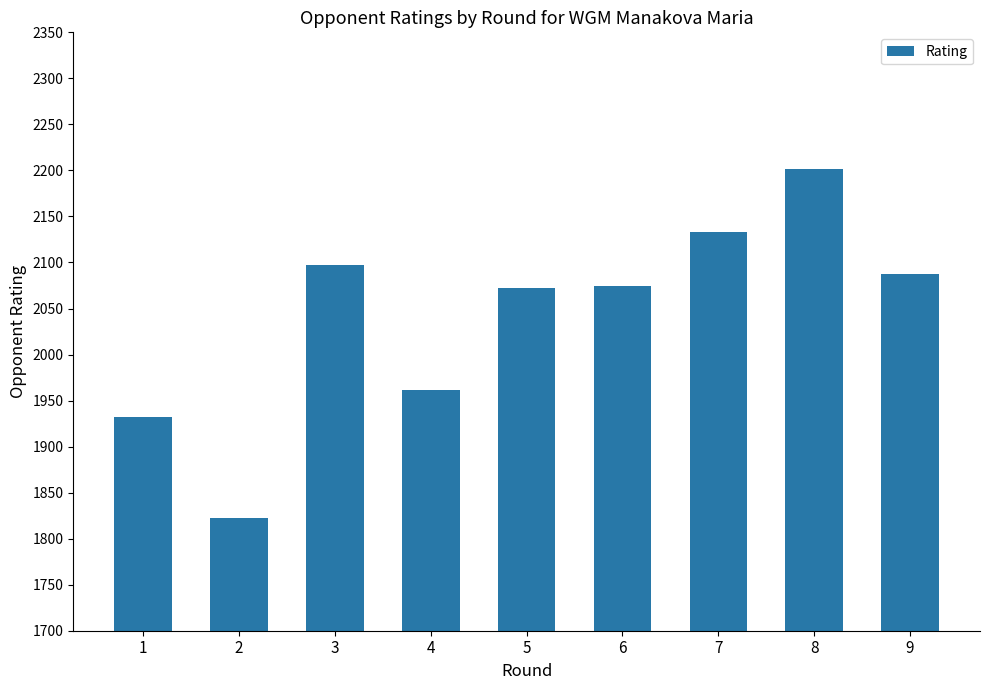

What value does the data have at 5, to the nearest 50?

2050